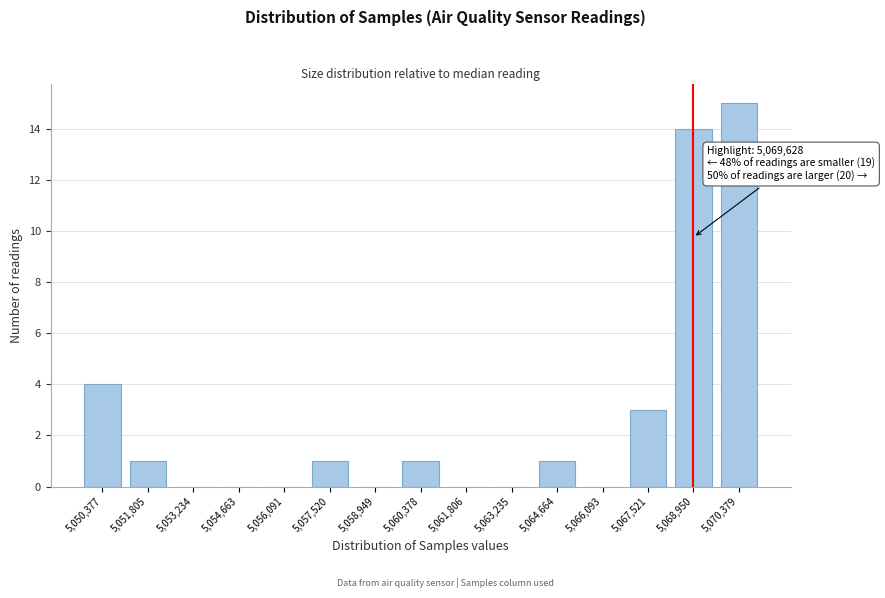

Reading right to left, what are all the values shown in this chart?

5,070,379=15	5,068,950=14	5,067,521=3	5,066,093=0	5,064,664=1	5,063,235=0	5,061,806=0	5,060,378=1	5,058,949=0	5,057,520=1	5,056,091=0	5,054,663=0	5,053,234=0	5,051,805=1	5,050,377=4